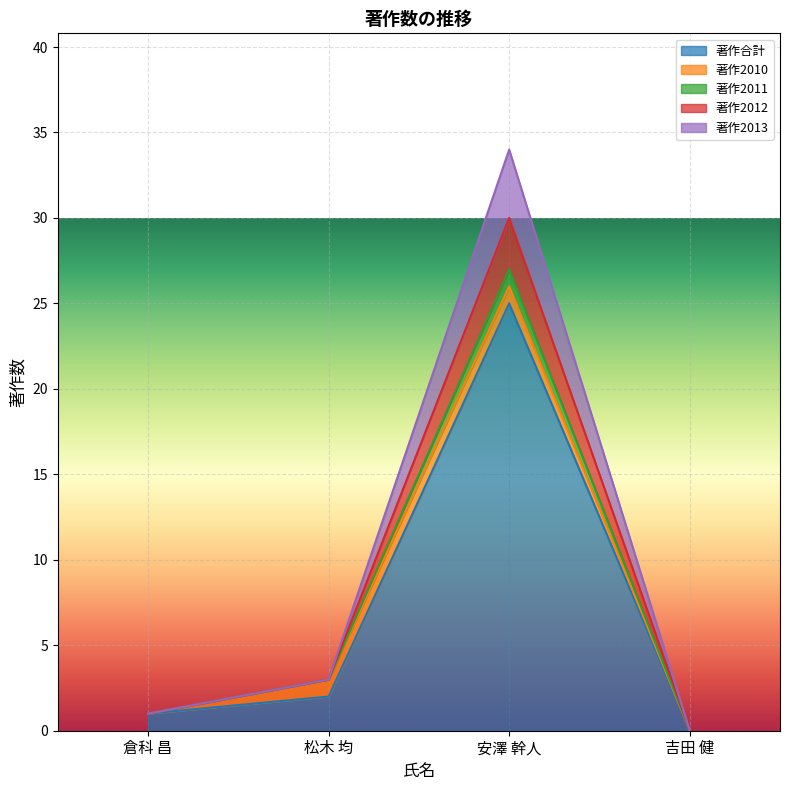

At which label does 著作合計 first exceed 2?

安澤 幹人